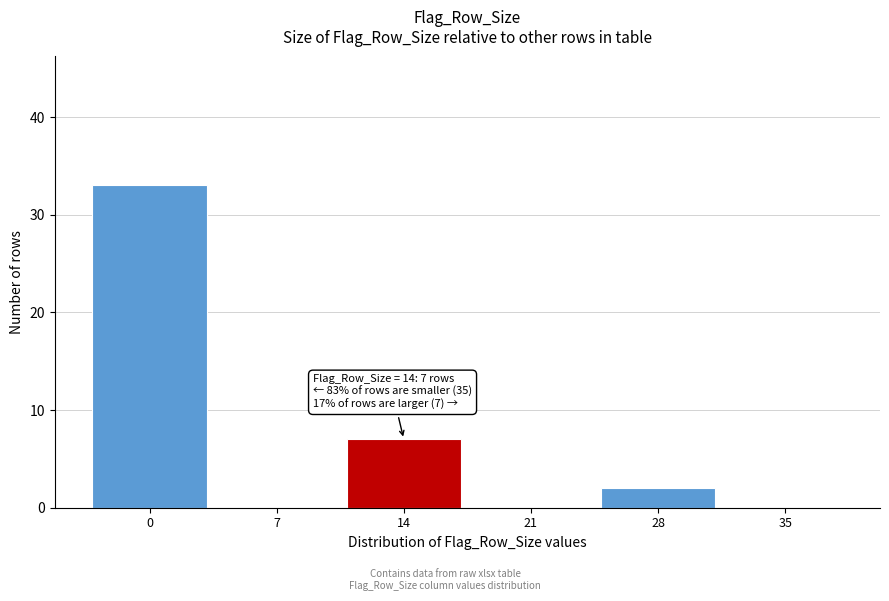

Reading left to right, transcribe all the data shown in this chart.

0=33	7=0	14=7	21=0	28=2	35=0